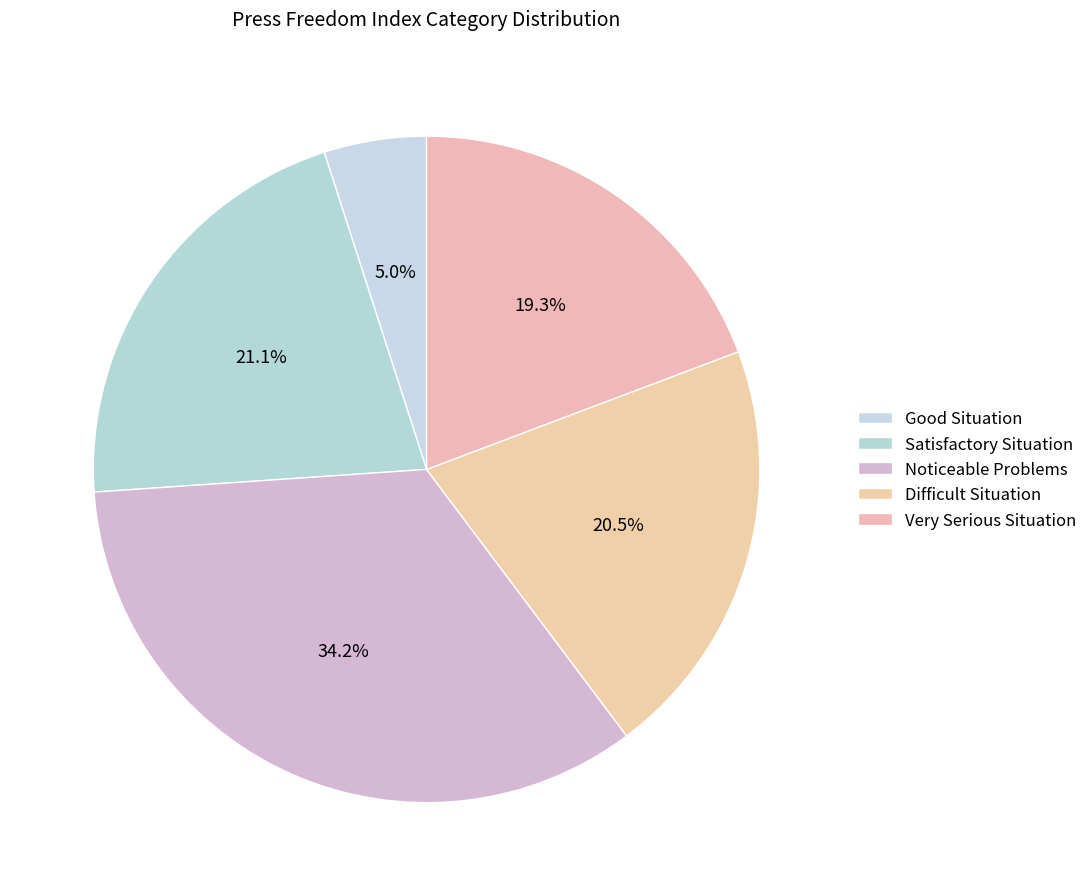

What percentage is NOT represented by Very Serious Situation?

80.7%